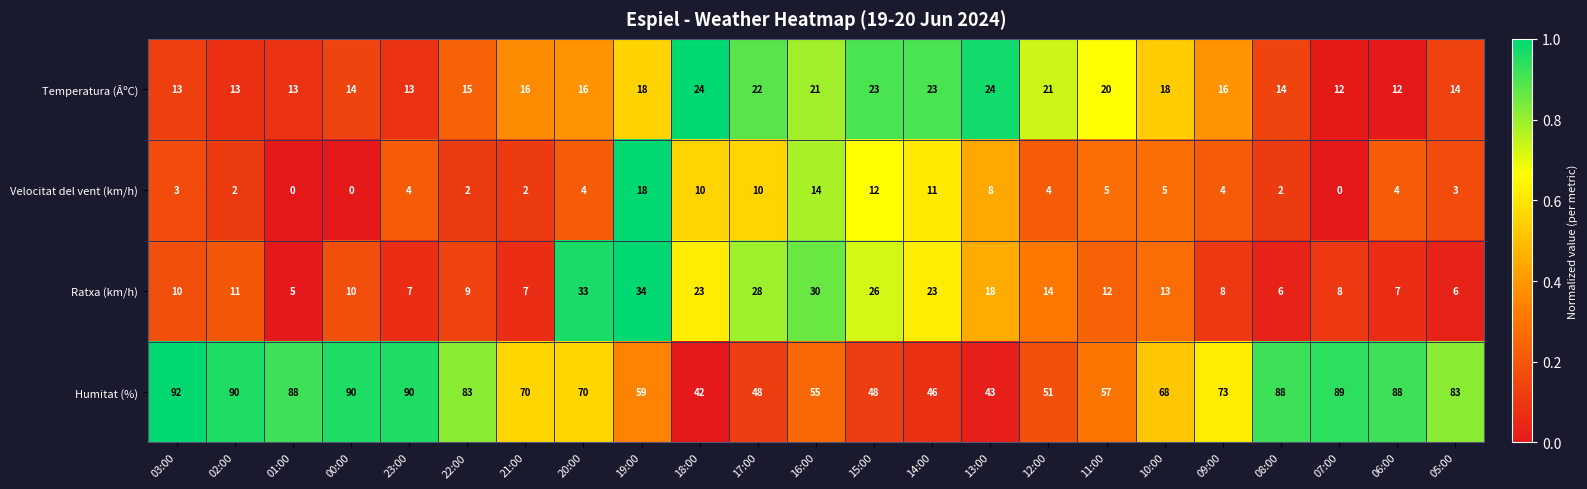

At which category is the sum across all series the highest?

19:00